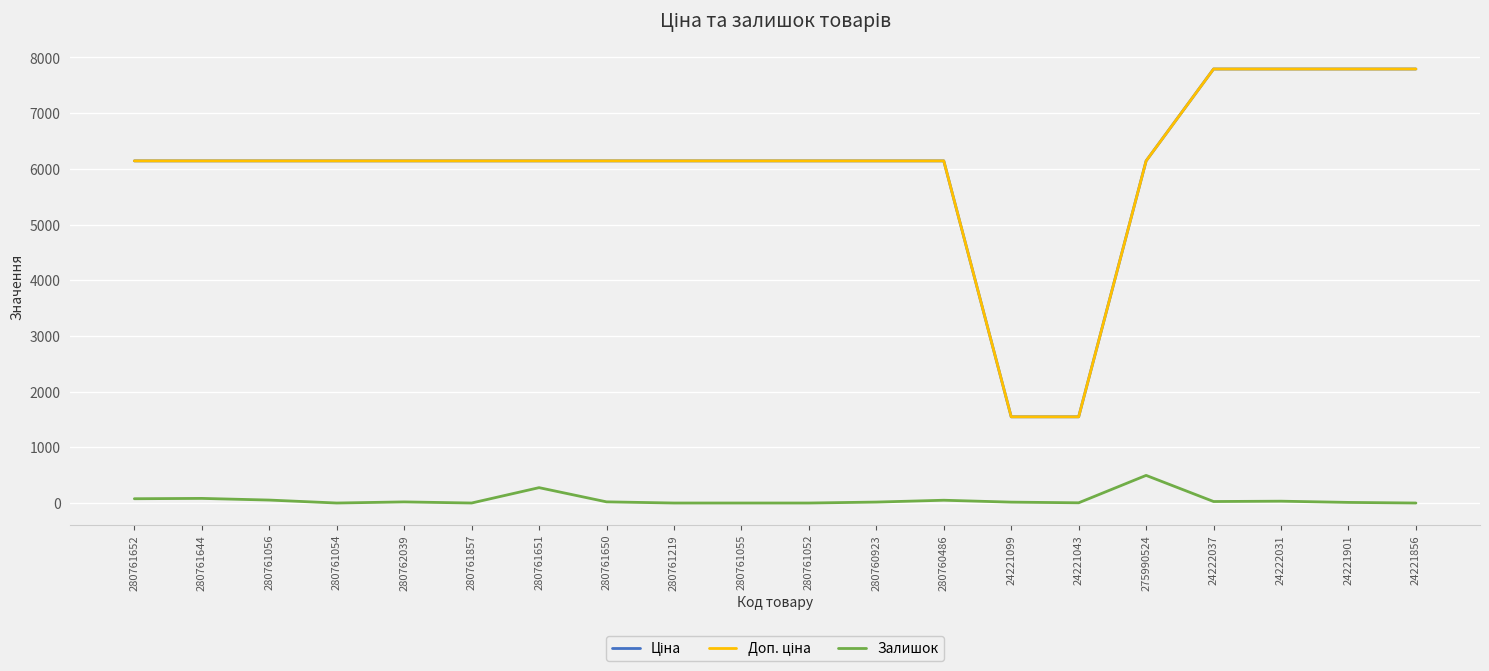

Is it true that Залишок equals 53.0 at 280761056?

True